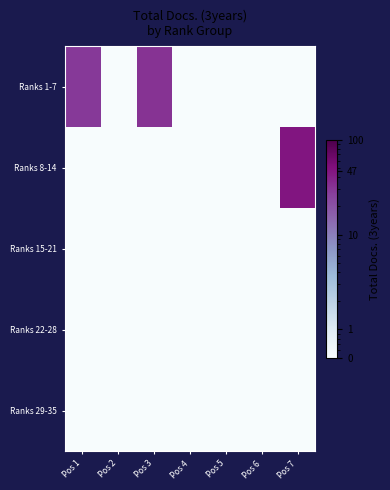

Which has a higher value, Pos 6 or Pos 1?

Pos 1